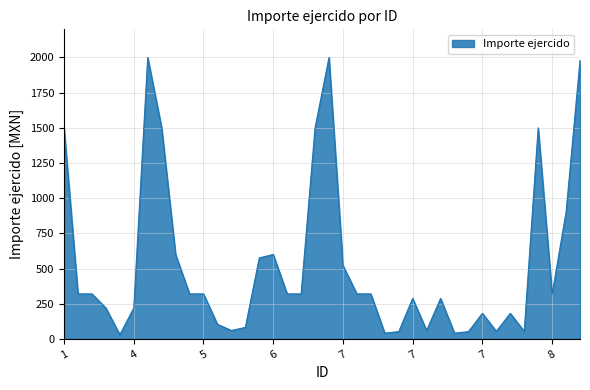

What is the maximum value shown in the chart?

2000.0